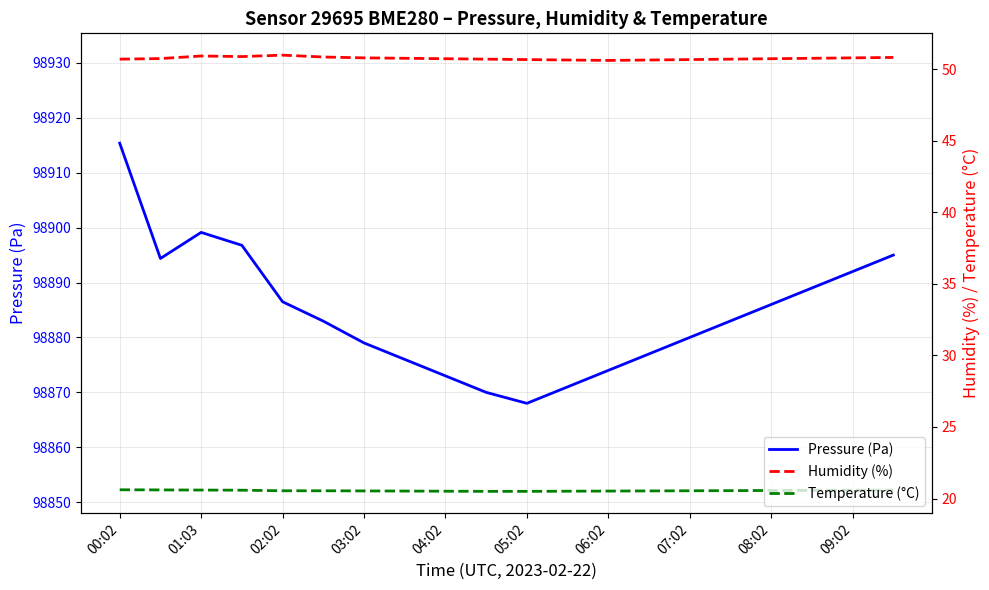

True or false: Humidity (%) and Temperature (°C) intersect in this chart.

False